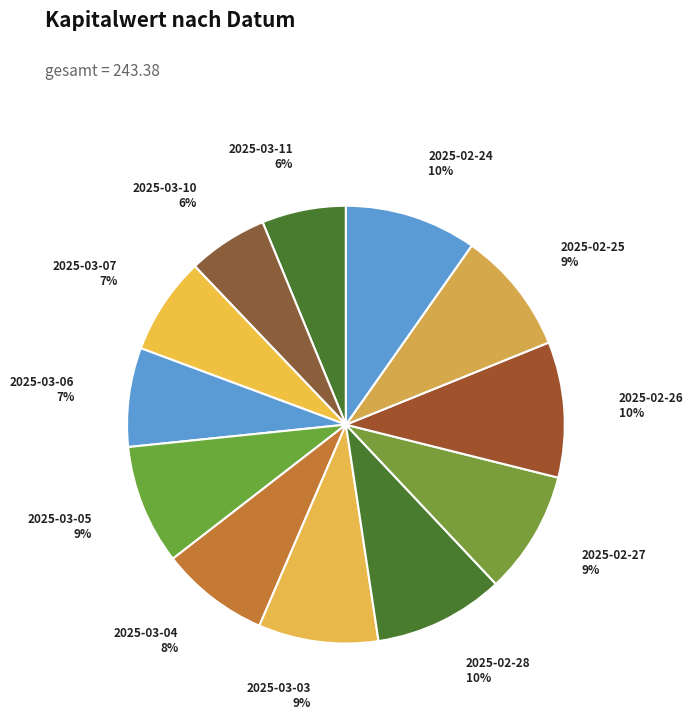

Approximately how many times larger is the value at 2025-03-04 compared to 2025-03-03?

0.9